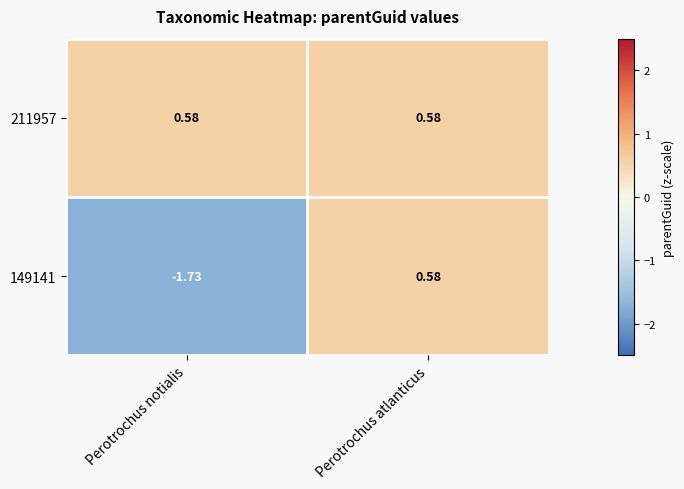

At which category does the chart reach its minimum across all series?

Perotrochus notialis